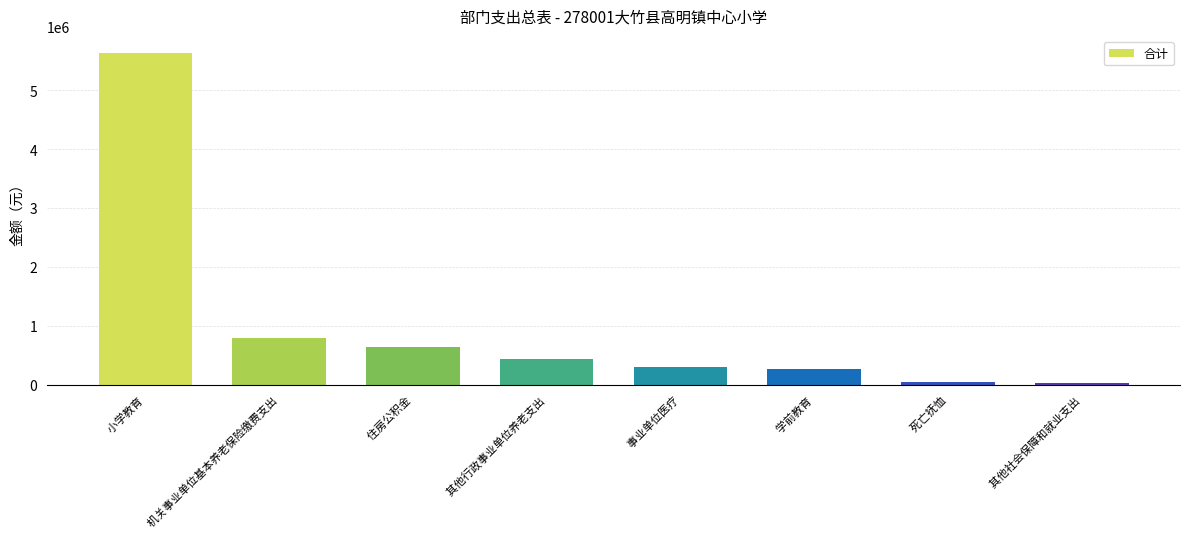

What is the approximate value at  机关事业单位基本养老保险缴费支出, to the nearest 50?

791300